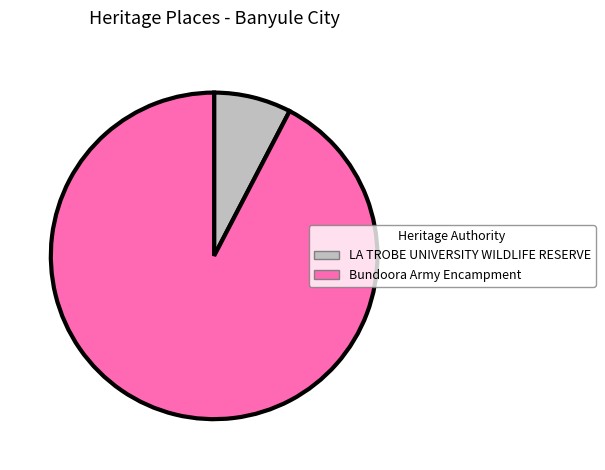

Is the sum of Bundoora Army Encampment and LA TROBE UNIVERSITY WILDLIFE RESERVE greater than half?

Yes